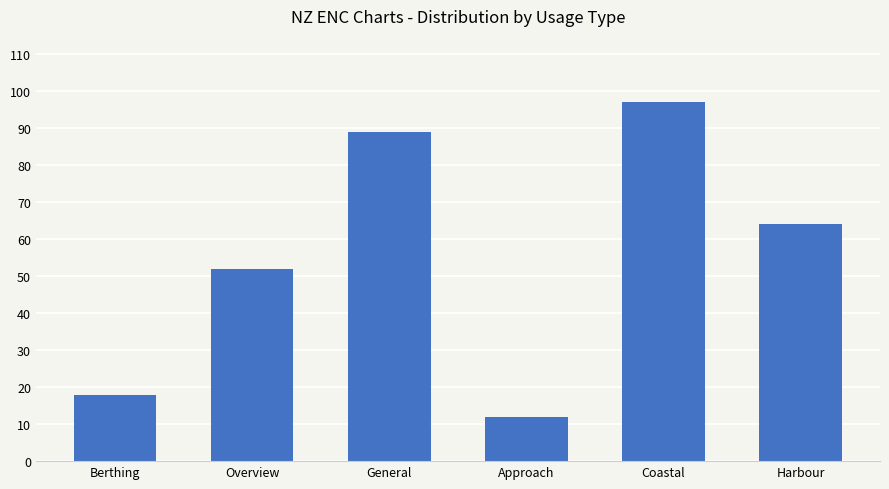

The value at Coastal is 173. True or false?

False